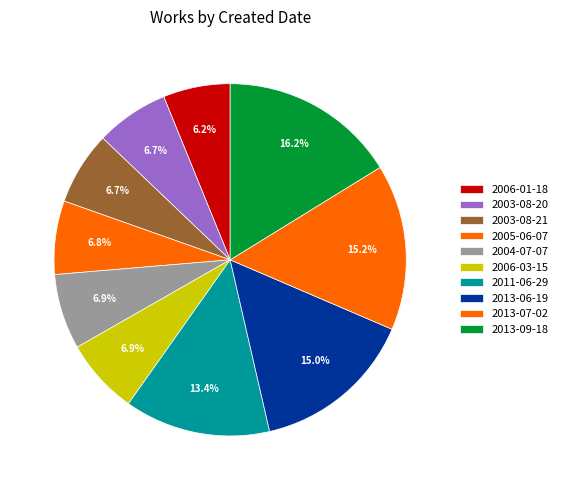

Which slice is the smallest?

2006-01-18